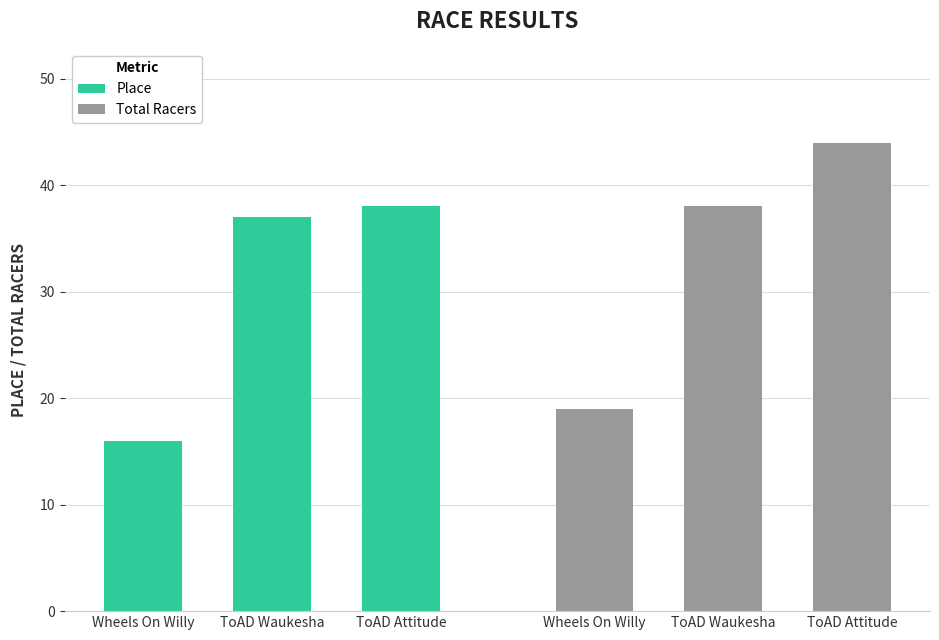

Which category has the lowest value across all series?

Wheels On Willy